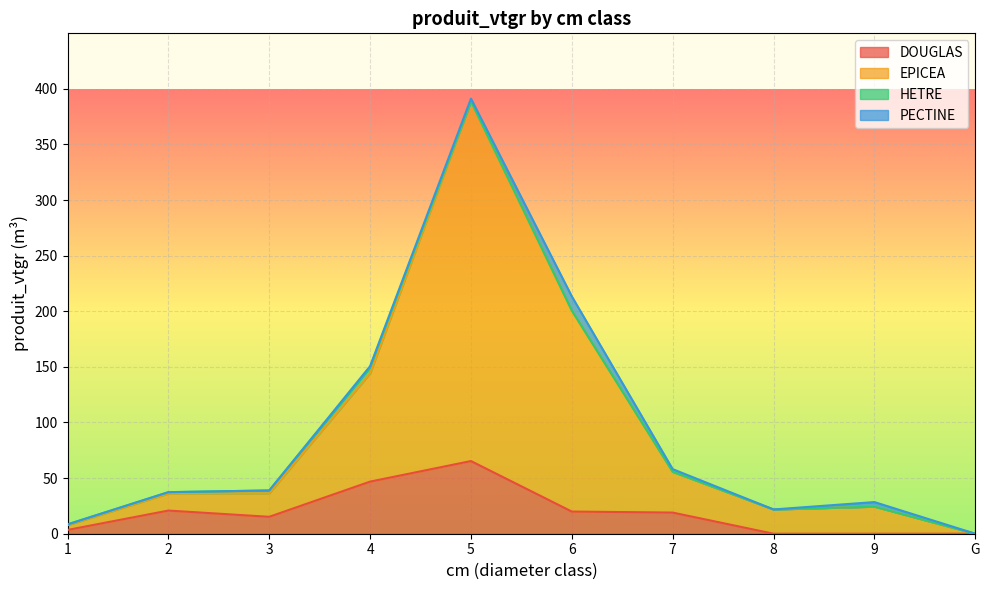

What is the label of the 8th point from the left?

8